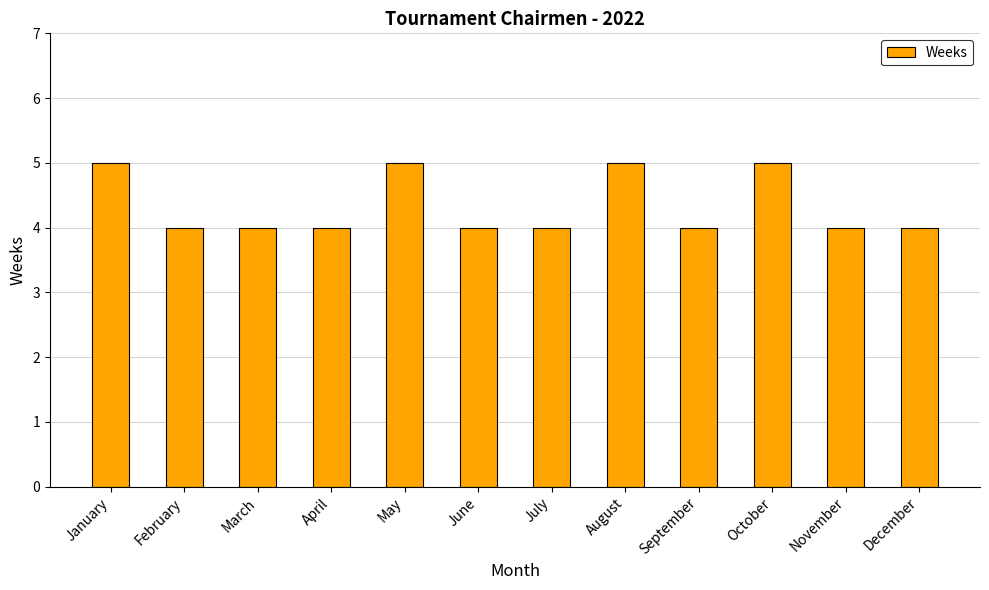

How many values are between 4 and 5?

12